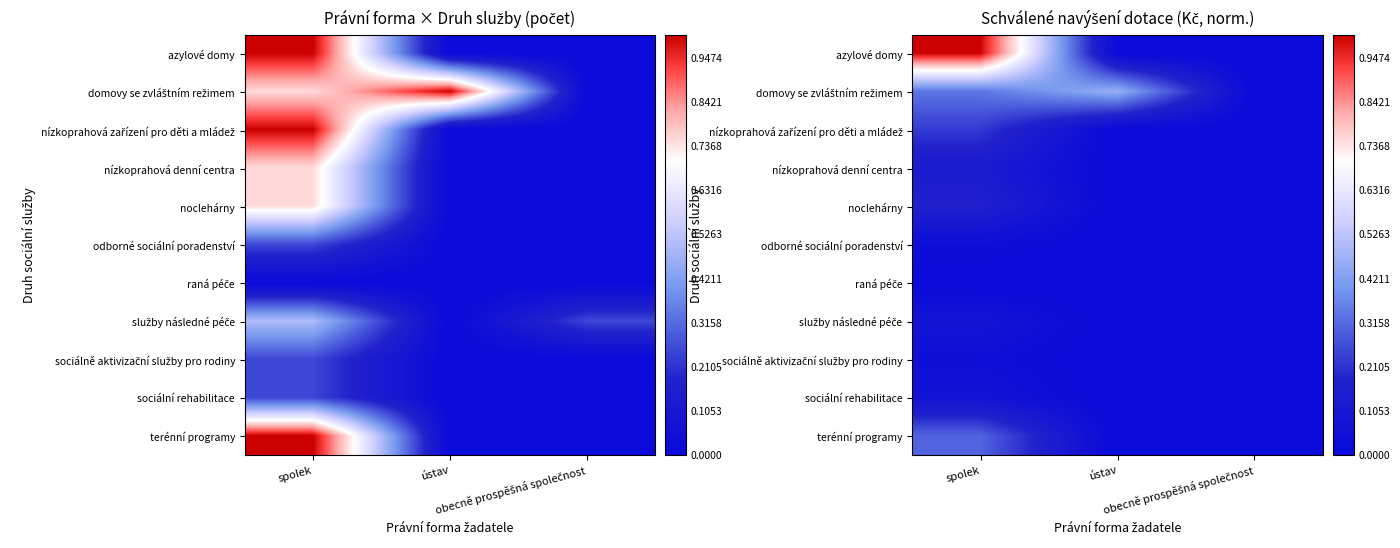

Between spolek and ústav, which is larger?

spolek